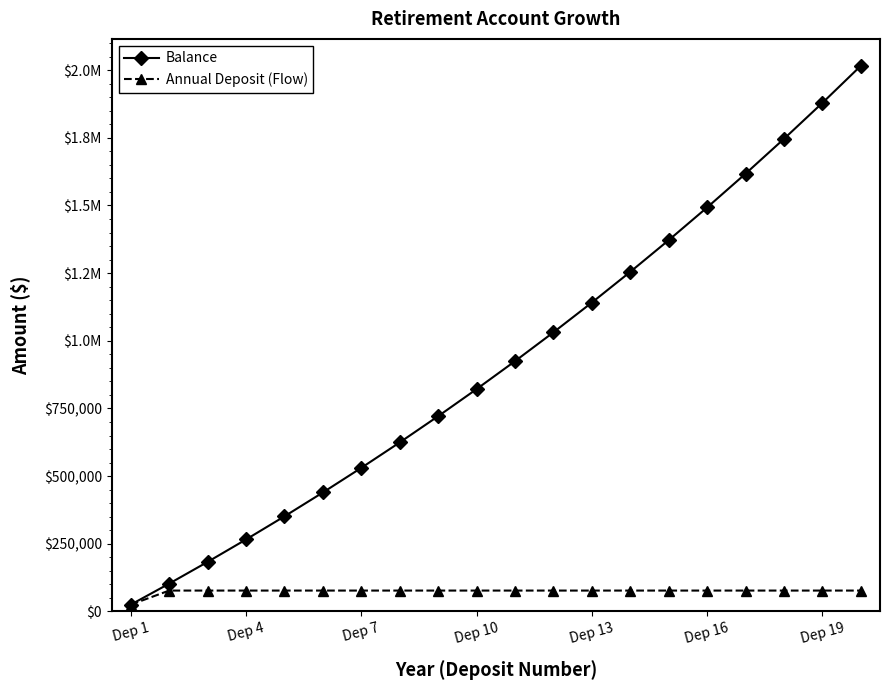

Does the chart display data point markers on the line(s)?

Yes